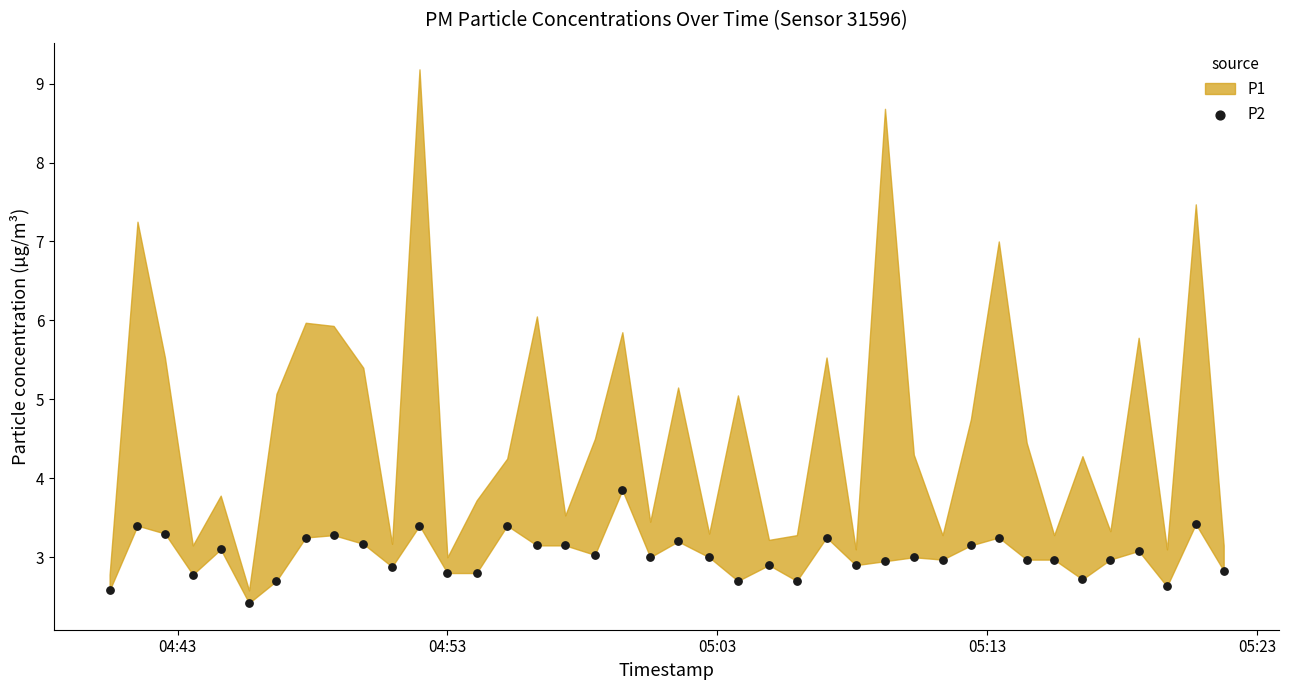

What is the range of Y values (max minus min)?

1.4